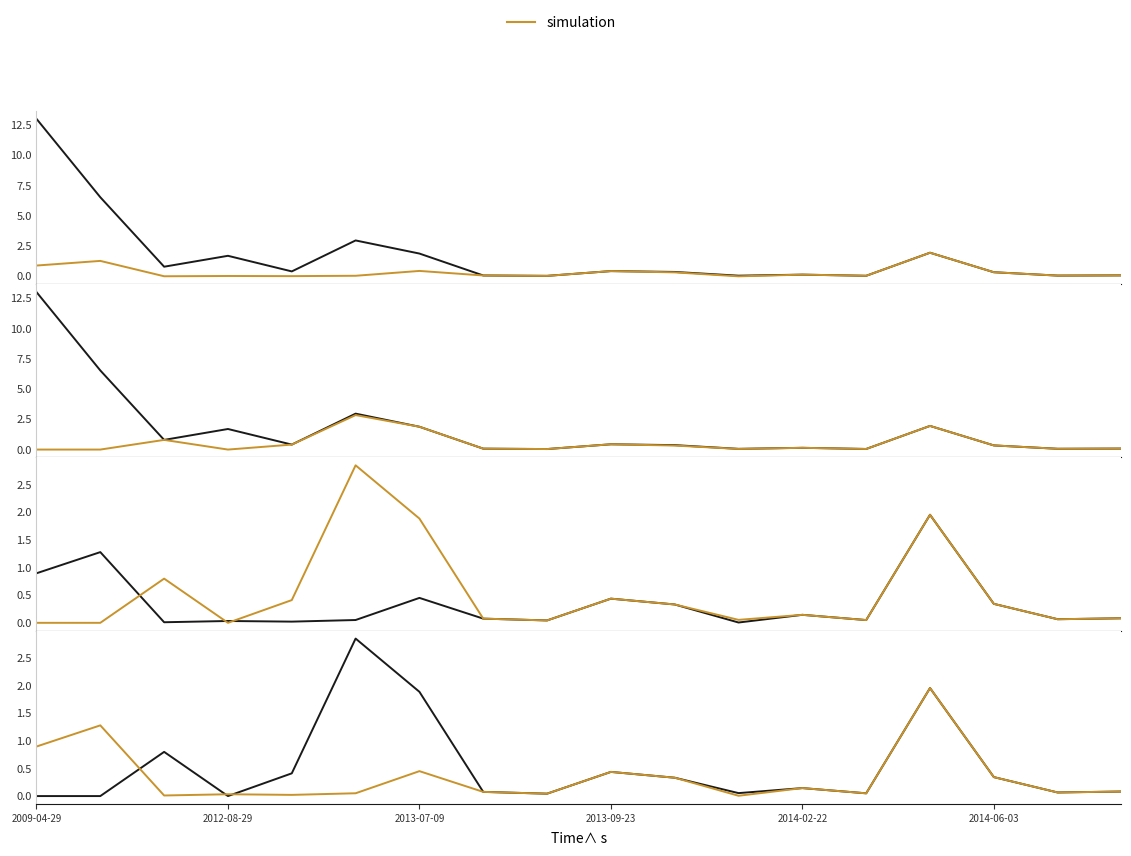

At how many categories does at least one series exceed 9?

1